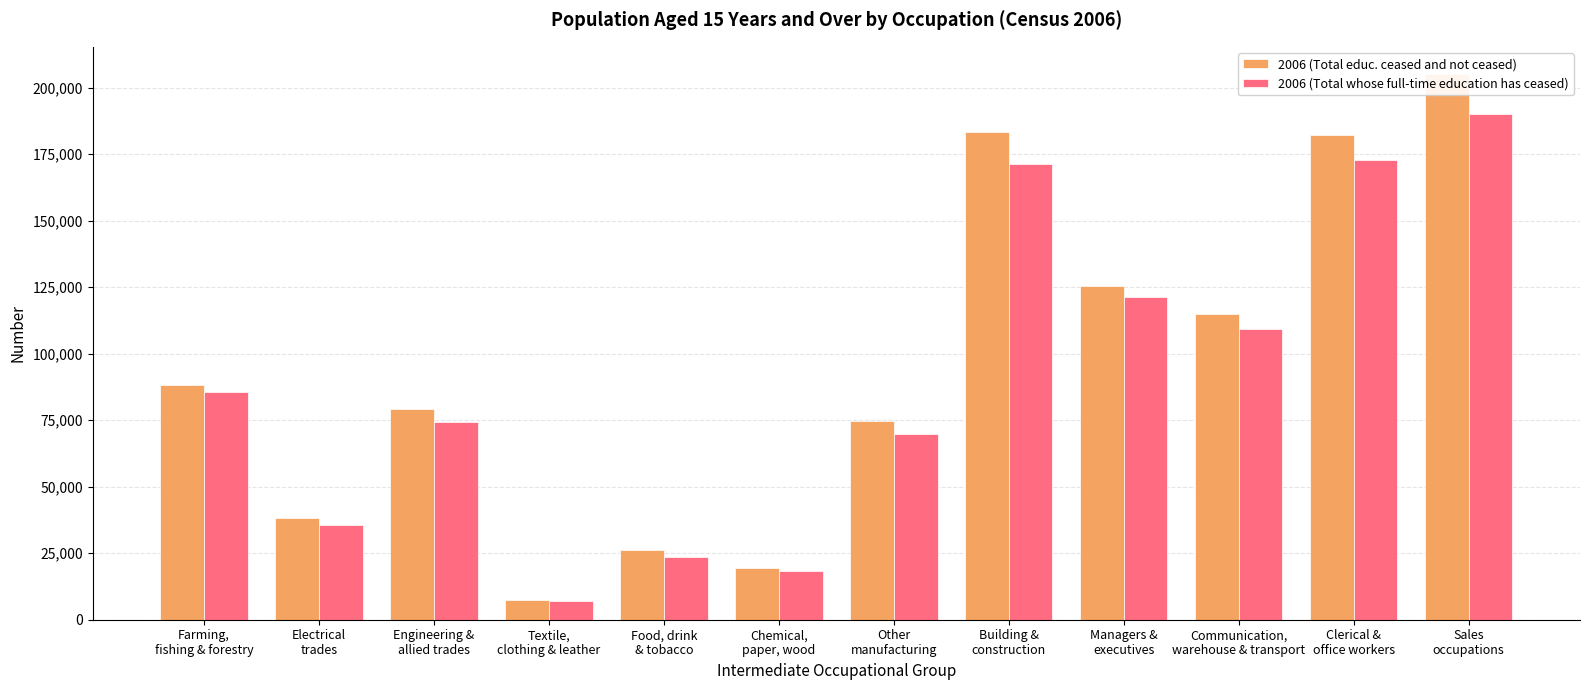

List the labels in order of 2006 (Total whose full-time education has ceased) value, smallest first.

Textile,
clothing & leather, Chemical,
paper, wood, Food, drink
& tobacco, Electrical
trades, Other
manufacturing, Engineering &
allied trades, Farming,
fishing & forestry, Communication,
warehouse & transport, Managers &
executives, Building &
construction, Clerical &
office workers, Sales
occupations